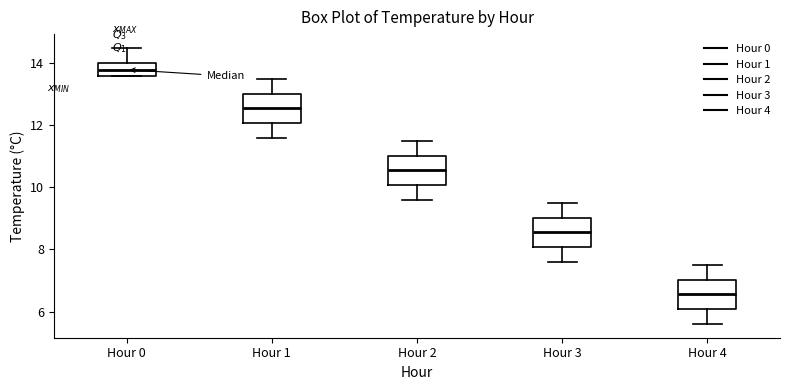

Which box has the highest median line?

Hour 0